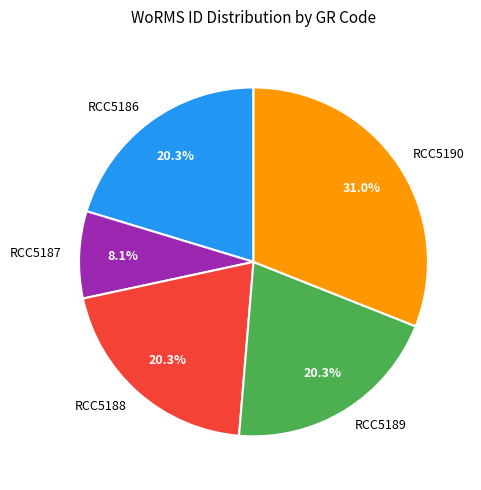

What percentage do RCC5187 and RCC5188 together represent?

28.4%